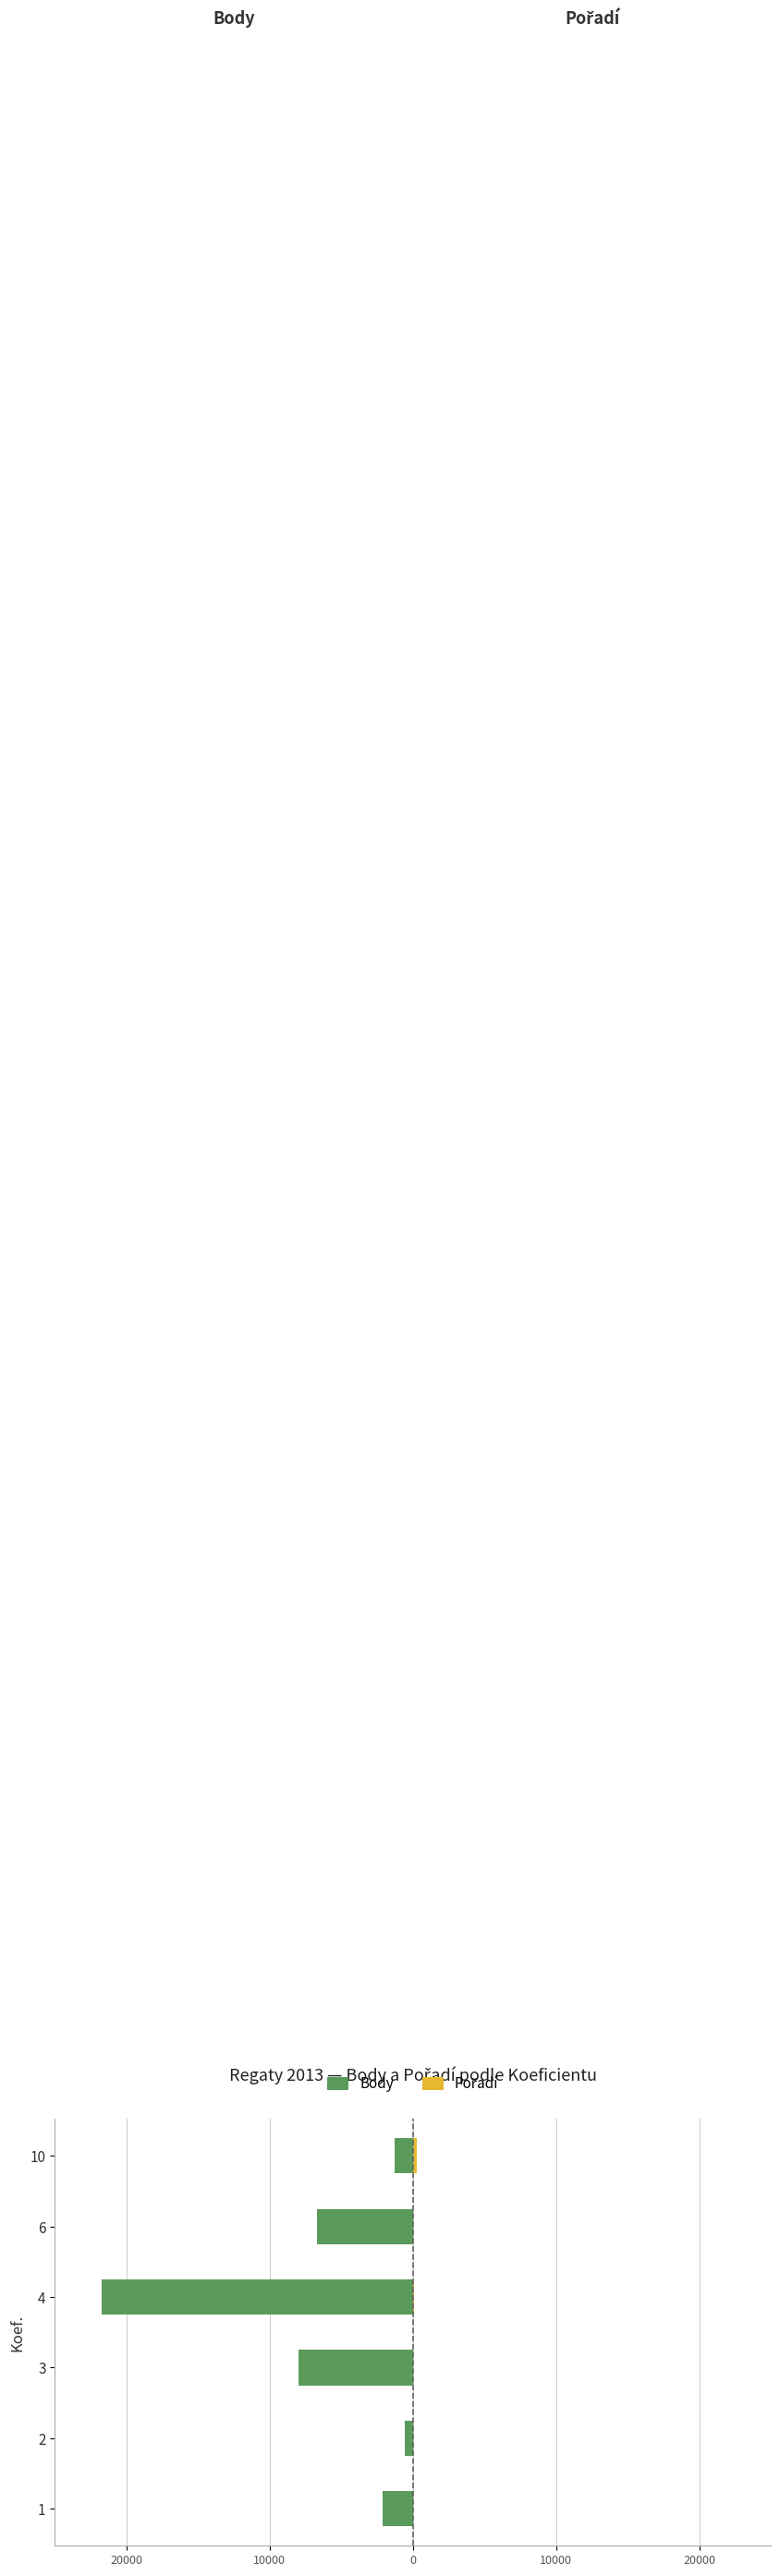

What are all the series names shown in the legend?

Body, Pořadí